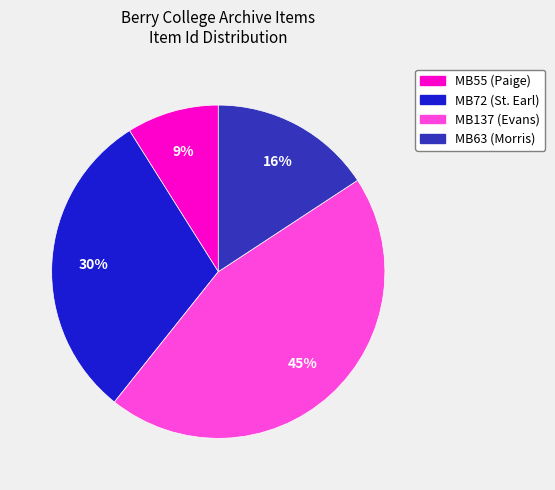

Is there any slice that represents more than half of the pie?

No